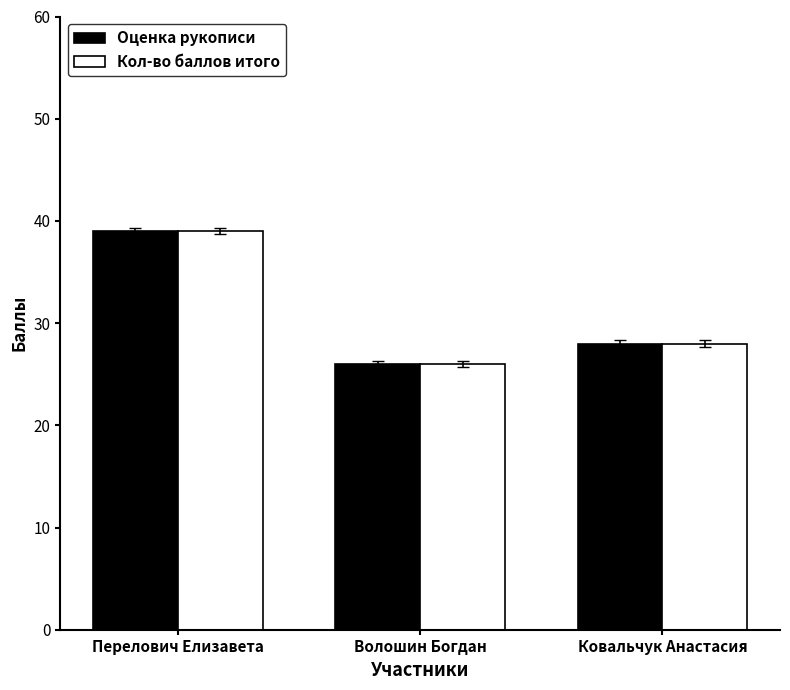

List the labels in order of Оценка рукописи value, smallest first.

Волошин Богдан, Ковальчук Анастасия, Перелович Елизавета